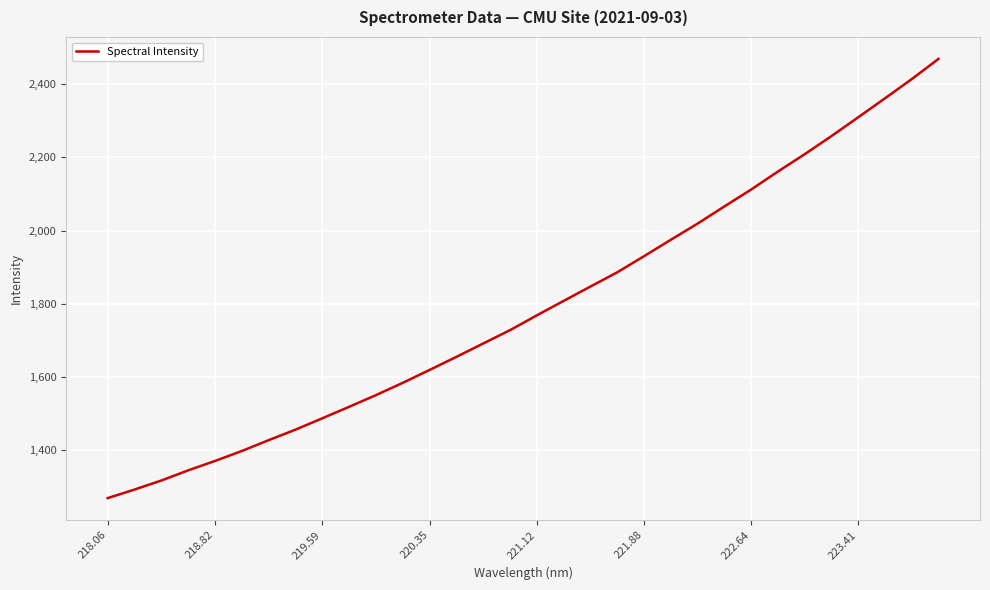

What is the difference between the second highest and minimum values?

1143.7